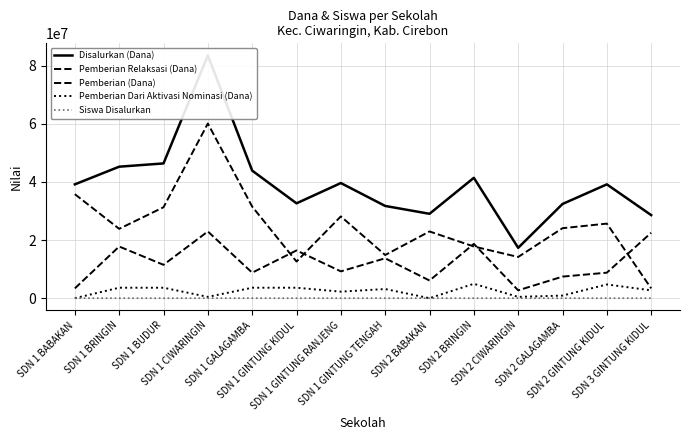

At which label does Pemberian Dari Aktivasi Nominasi (Dana) reach its peak?

SDN 2 BRINGIN